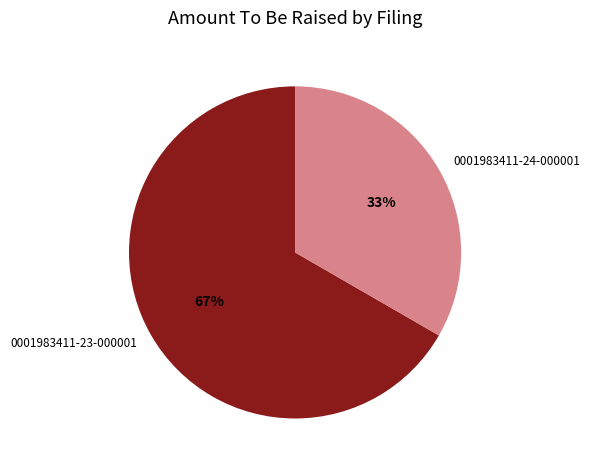

The 0001983411-24-000001 slice represents 33% of the pie. True or false?

True